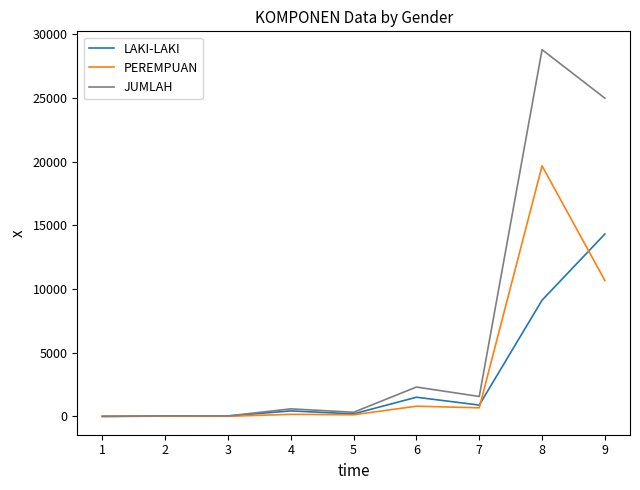

What value does the JUMLAH series have at 8?

28794